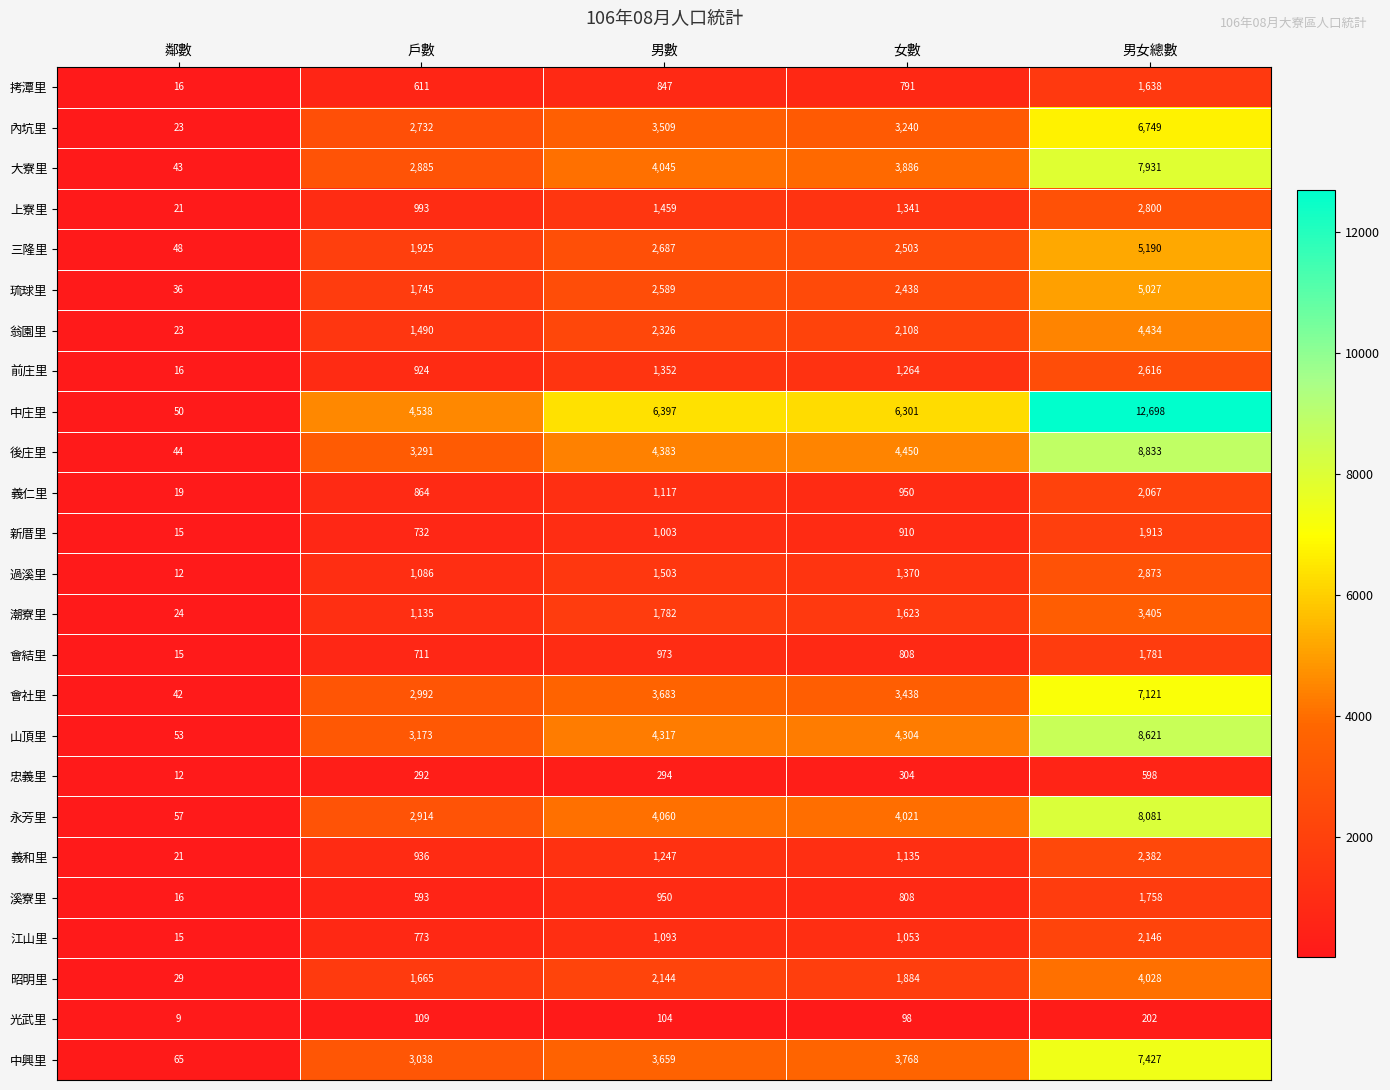

Which series has the widest spread of values?

中庄里